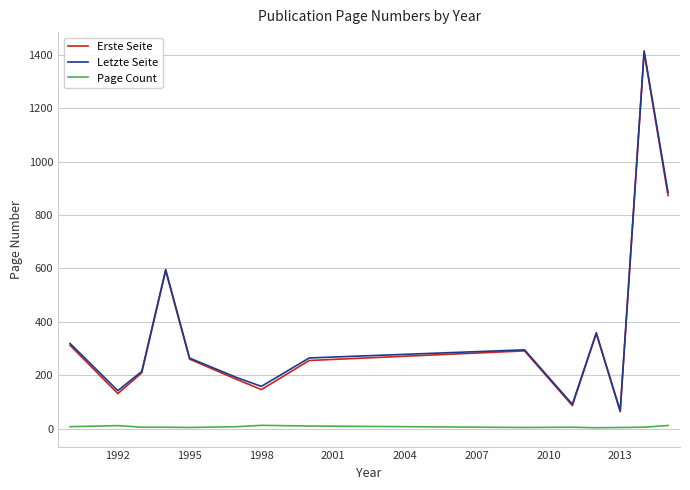

At how many categories does at least one series exceed 242?

8